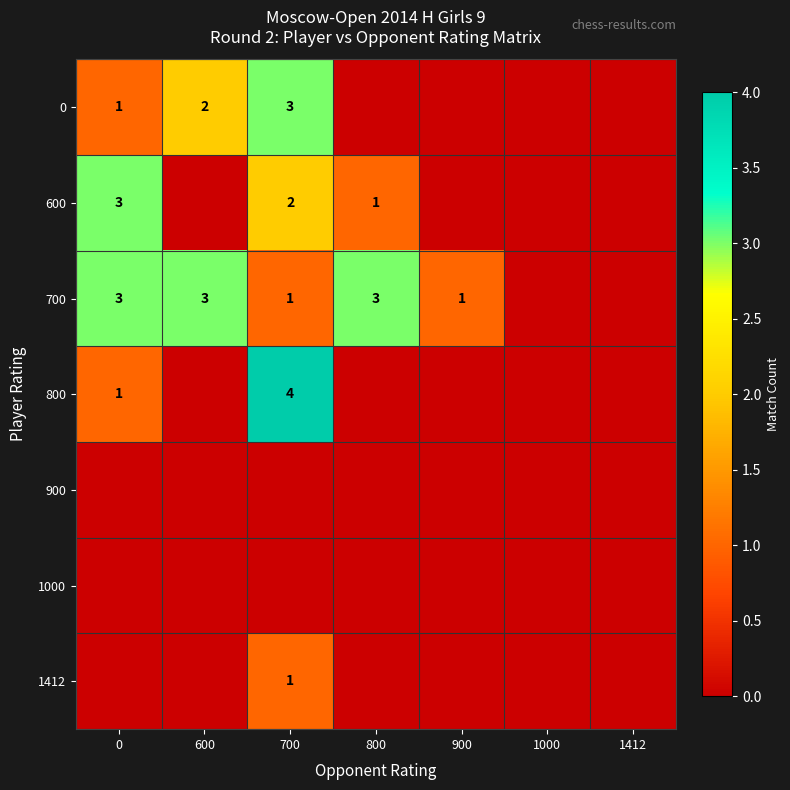

Which series has the largest range (max minus min)?

row_3